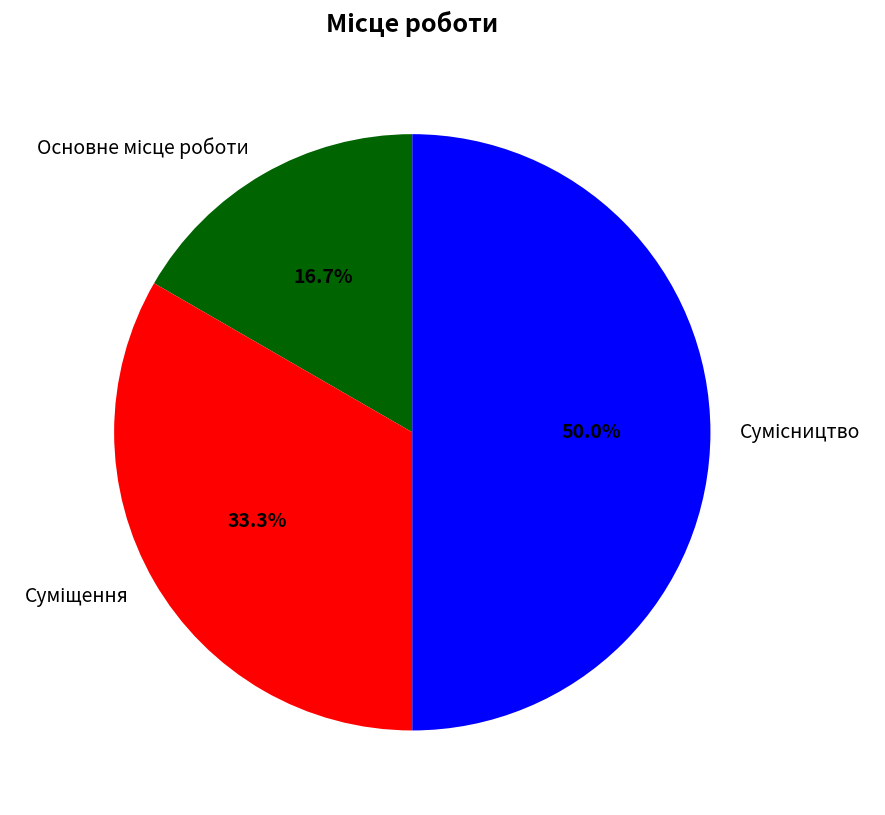

Count the number of slices in the pie.

3